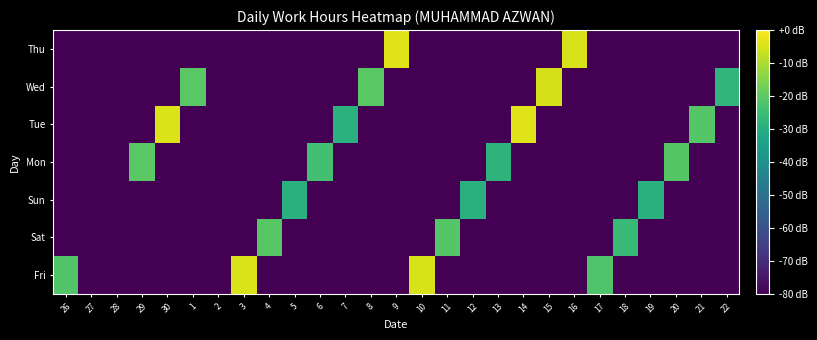

Reading left to right, extract all data points from this chart.

Fri: 26=-21.6	27=-80.0	28=-80.0	29=-80.0	30=-80.0	1=-80.0	2=-80.0	3=-4.6	4=-80.0	5=-80.0	6=-80.0	7=-80.0	8=-80.0	9=-80.0	10=-4.7	11=-80.0	12=-80.0	13=-80.0	14=-80.0	15=-80.0	16=-80.0	17=-21.9	18=-80.0	19=-80.0	20=-80.0	21=-80.0	22=-80.0
Sat: 26=-80.0	27=-80.0	28=-80.0	29=-80.0	30=-80.0	1=-80.0	2=-80.0	3=-80.0	4=-20.7	5=-80.0	6=-80.0	7=-80.0	8=-80.0	9=-80.0	10=-80.0	11=-21.1	12=-80.0	13=-80.0	14=-80.0	15=-80.0	16=-80.0	17=-80.0	18=-25.8	19=-80.0	20=-80.0	21=-80.0	22=-80.0
Sun: 26=-80.0	27=-80.0	28=-80.0	29=-80.0	30=-80.0	1=-80.0	2=-80.0	3=-80.0	4=-80.0	5=-29.2	6=-80.0	7=-80.0	8=-80.0	9=-80.0	10=-80.0	11=-80.0	12=-29.2	13=-80.0	14=-80.0	15=-80.0	16=-80.0	17=-80.0	18=-80.0	19=-29.3	20=-80.0	21=-80.0	22=-80.0
Mon: 26=-80.0	27=-80.0	28=-80.0	29=-20.4	30=-80.0	1=-80.0	2=-80.0	3=-80.0	4=-80.0	5=-80.0	6=-24.1	7=-80.0	8=-80.0	9=-80.0	10=-80.0	11=-80.0	12=-80.0	13=-28.1	14=-80.0	15=-80.0	16=-80.0	17=-80.0	18=-80.0	19=-80.0	20=-21.1	21=-80.0	22=-80.0
Tue: 26=-80.0	27=-80.0	28=-80.0	29=-80.0	30=-4.6	1=-80.0	2=-80.0	3=-80.0	4=-80.0	5=-80.0	6=-80.0	7=-28.8	8=-80.0	9=-80.0	10=-80.0	11=-80.0	12=-80.0	13=-80.0	14=-4.0	15=-80.0	16=-80.0	17=-80.0	18=-80.0	19=-80.0	20=-80.0	21=-21.1	22=-80.0
Wed: 26=-80.0	27=-80.0	28=-80.0	29=-80.0	30=-80.0	1=-20.4	2=-80.0	3=-80.0	4=-80.0	5=-80.0	6=-80.0	7=-80.0	8=-20.5	9=-80.0	10=-80.0	11=-80.0	12=-80.0	13=-80.0	14=-80.0	15=-5.1	16=-80.0	17=-80.0	18=-80.0	19=-80.0	20=-80.0	21=-80.0	22=-27.7
Thu: 26=-80.0	27=-80.0	28=-80.0	29=-80.0	30=-80.0	1=-80.0	2=-80.0	3=-80.0	4=-80.0	5=-80.0	6=-80.0	7=-80.0	8=-80.0	9=-3.8	10=-80.0	11=-80.0	12=-80.0	13=-80.0	14=-80.0	15=-80.0	16=-5.0	17=-80.0	18=-80.0	19=-80.0	20=-80.0	21=-80.0	22=-80.0